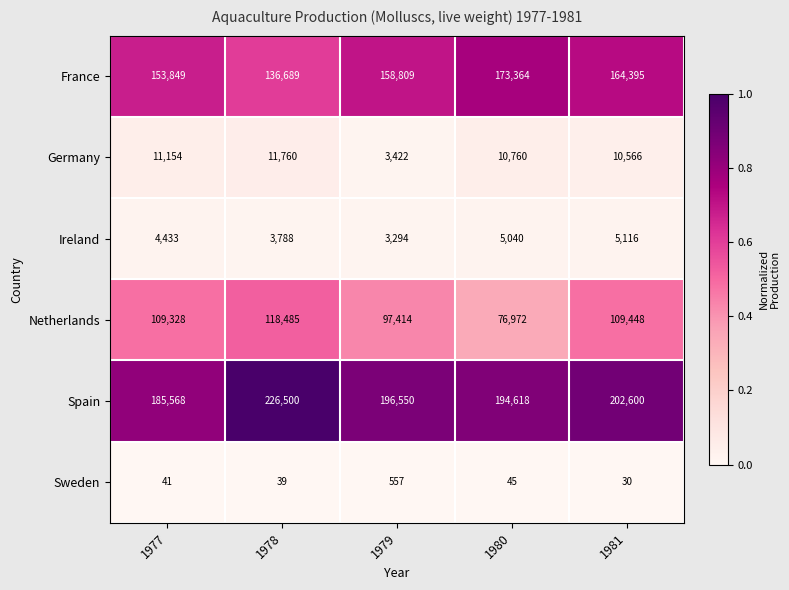

Where does the Germany series first go above 10760?

1977